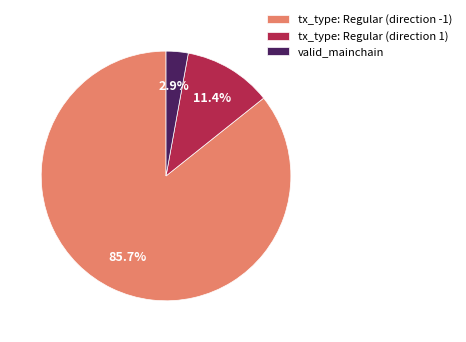

To the nearest percent, what percentage of the pie is valid_mainchain?

3%